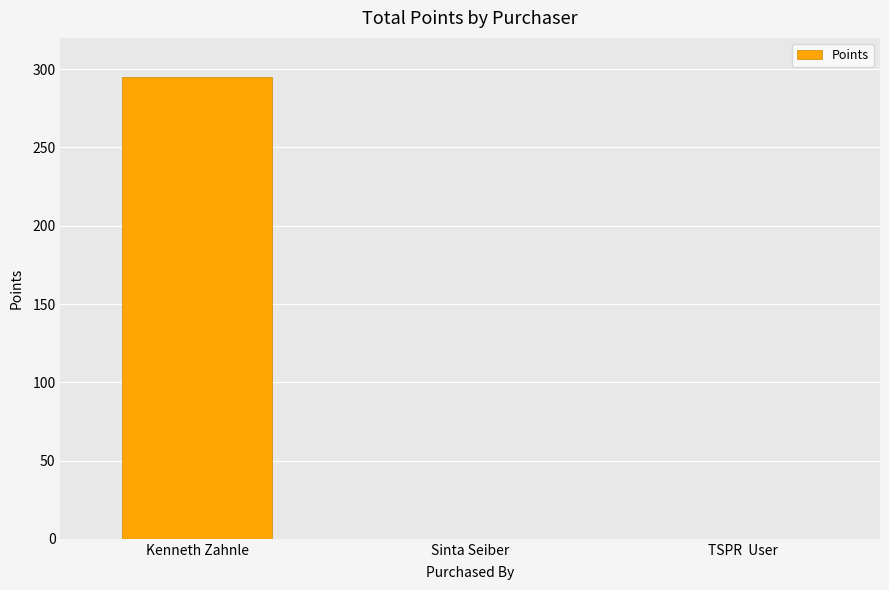

What is the average value?

98